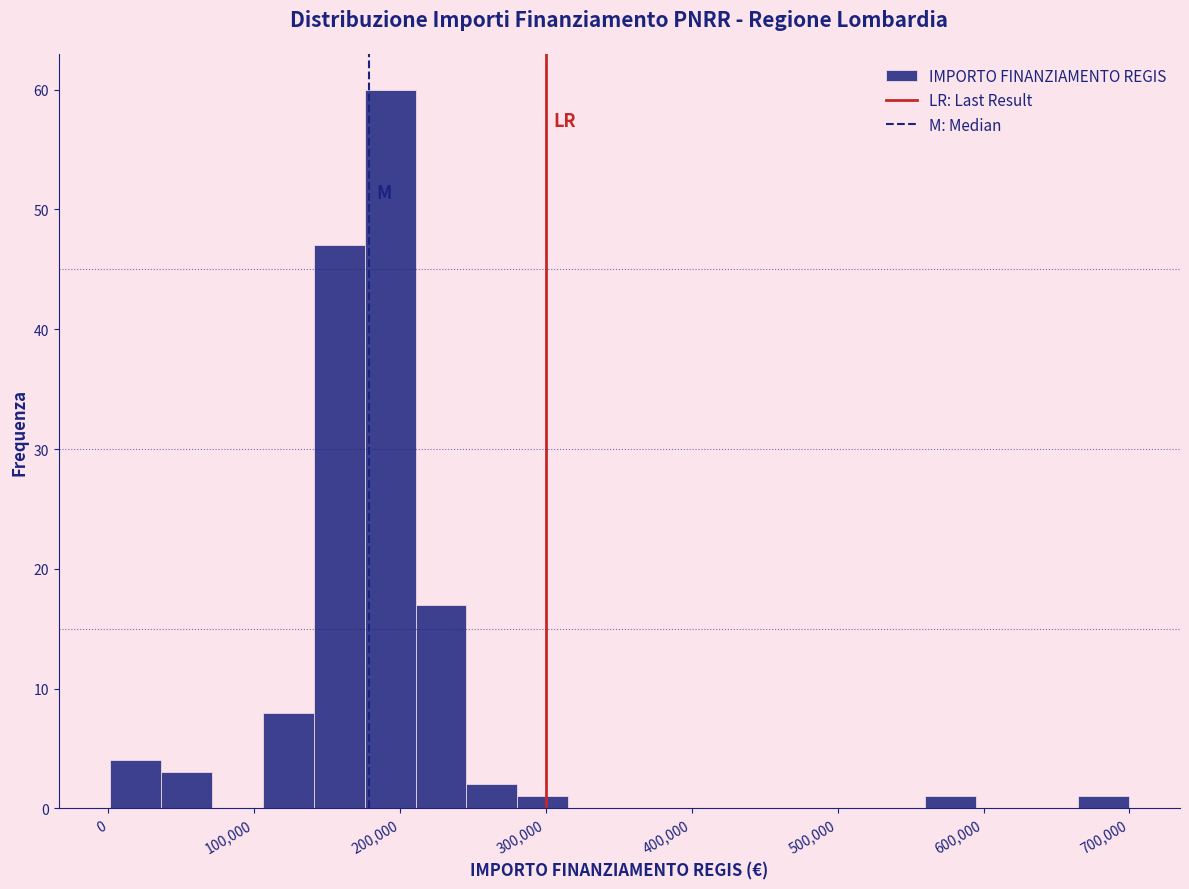

Around what value on the x-axis is the tallest bar? Give the approximate position of its centre, as read against the axis.

190000